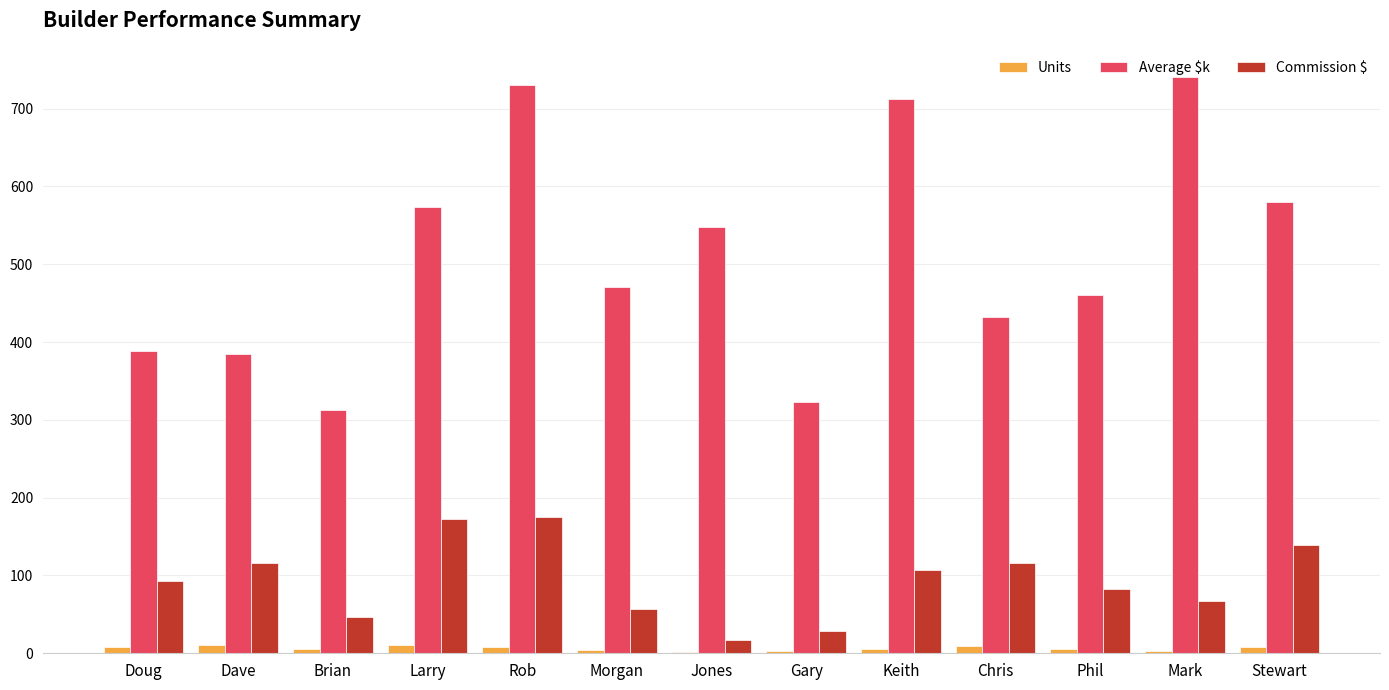

Is the value of Commission $ at Larry greater than the value of Units at Larry?

Yes